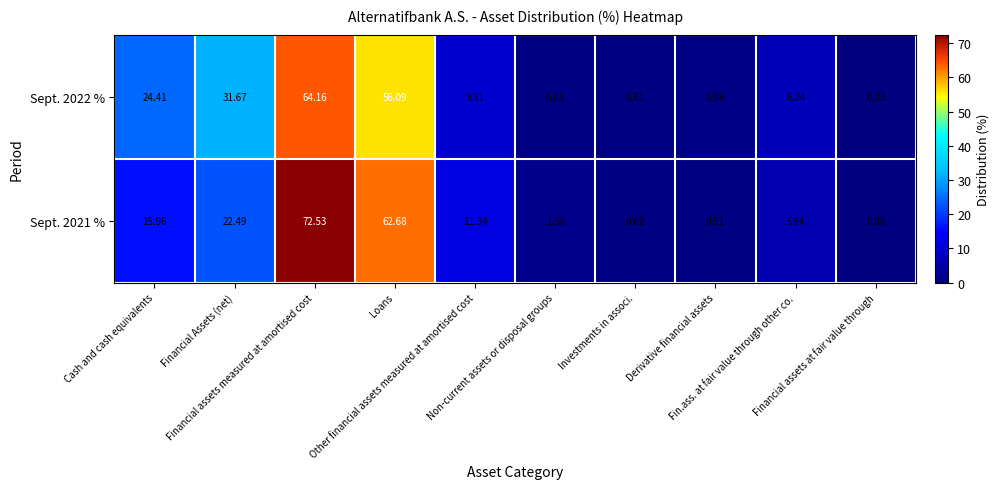

Reading left to right, extract all data points from this chart.

Sept. 2022 %: Cash and cash equivalents=24.4	Financial Assets (net)=31.7	Financial assets measured at amortised cost=64.2	Loans=56.1	Other financial assets measured at amortised cost=9.3	Non-current assets or disposal groups=0.8	Investments in associ.=0.5	Derivative financial assets=1.0	Fin.ass. at fair value through other co.=6.2	Financial assets at fair value through=0.0
Sept. 2021 %: Cash and cash equivalents=16.0	Financial Assets (net)=22.5	Financial assets measured at amortised cost=72.5	Loans=62.7	Other financial assets measured at amortised cost=11.3	Non-current assets or disposal groups=1.6	Investments in associ.=0.6	Derivative financial assets=0.5	Fin.ass. at fair value through other co.=5.9	Financial assets at fair value through=0.1